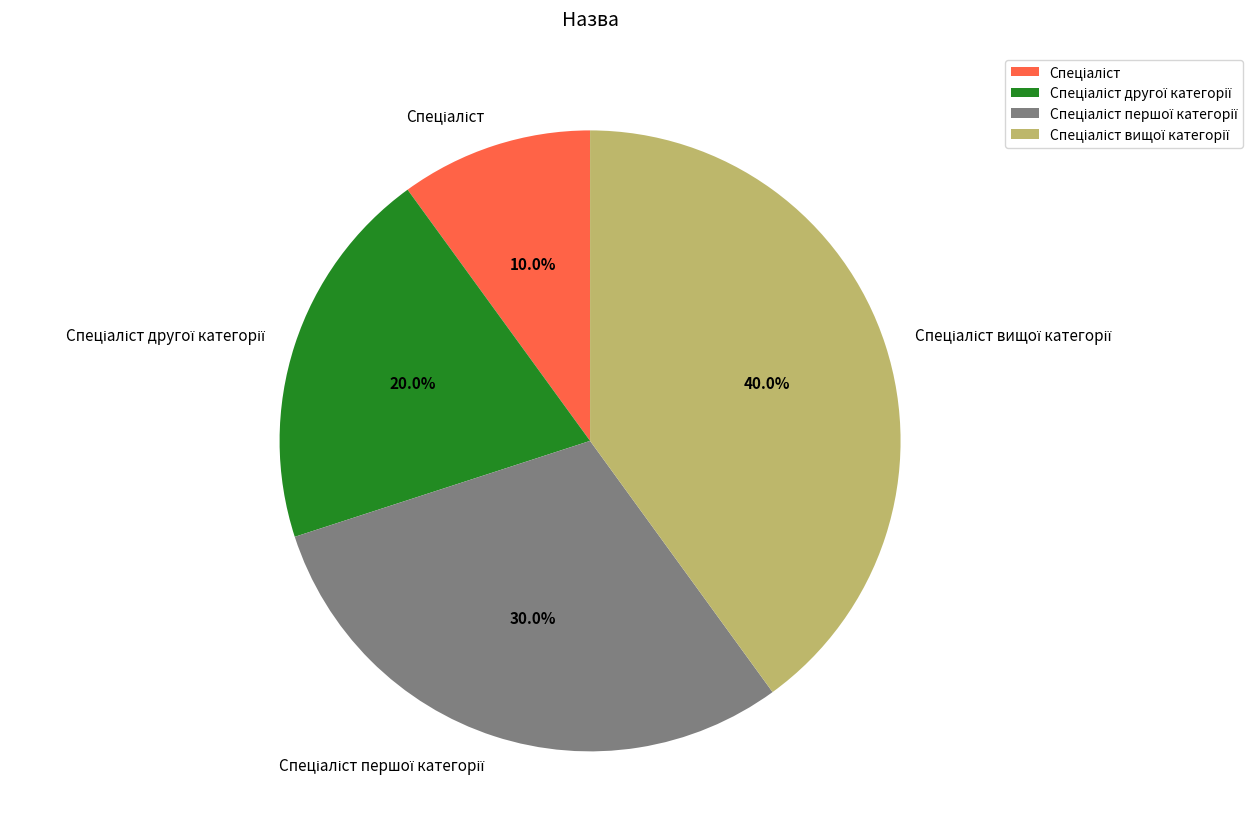

Does any single category account for the majority?

No